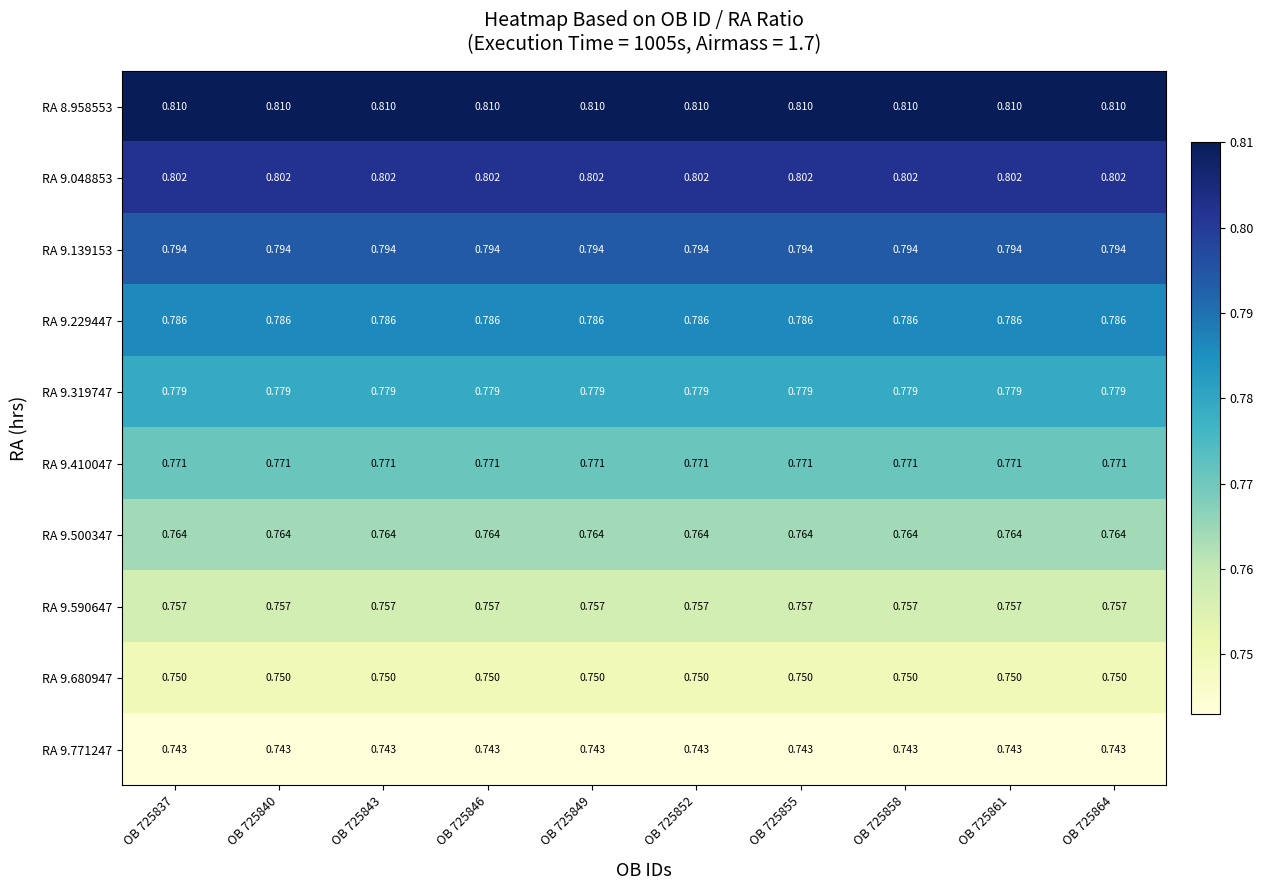

Is the value of RA 9.048853 at OB 725837 greater than the value of RA 8.958553 at OB 725864?

No